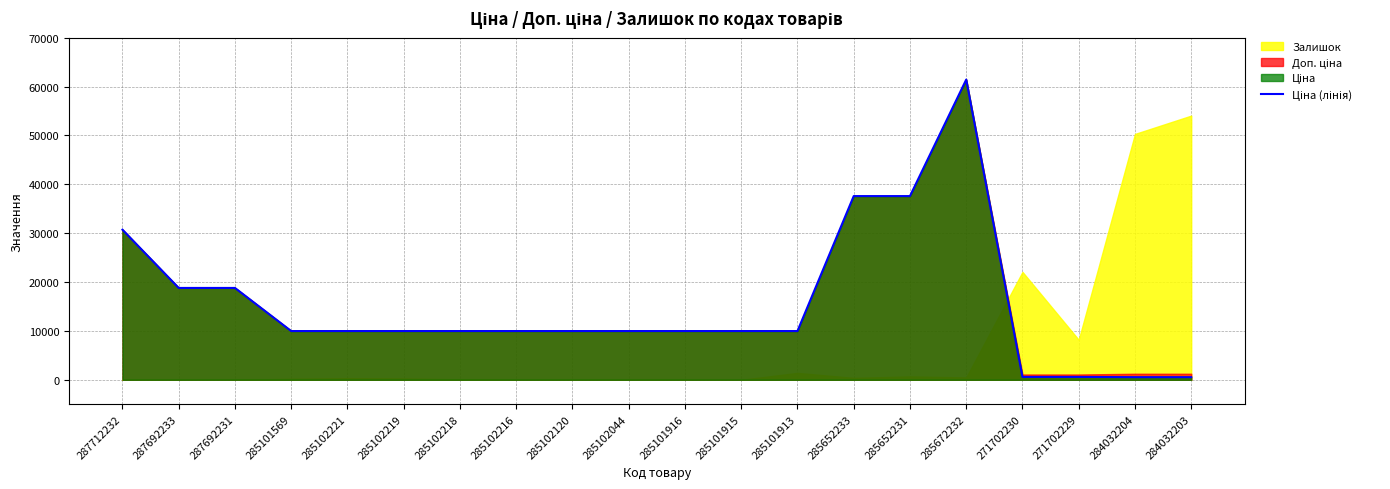

True or false: the data shows 9975.0 at 285102218.

True